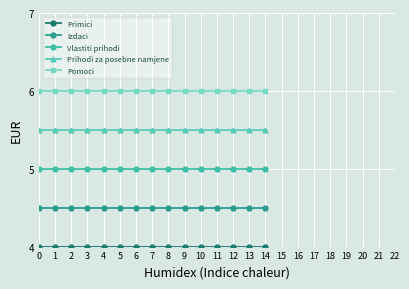

At how many categories does at least one series exceed 4?

15